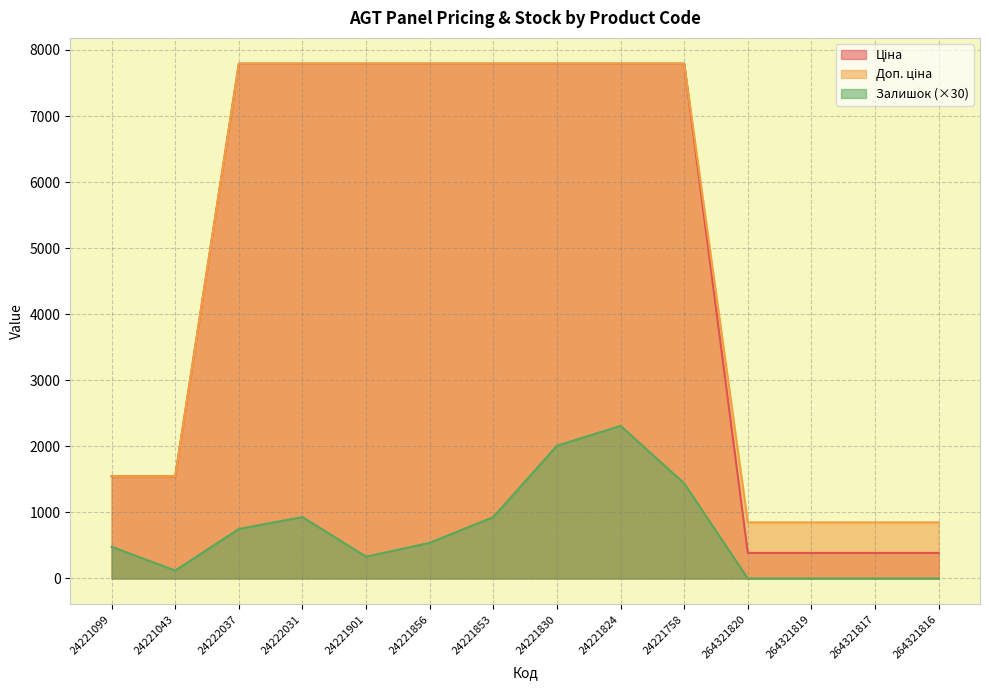

Where is Ціна nearest to the value 4089?

24221099